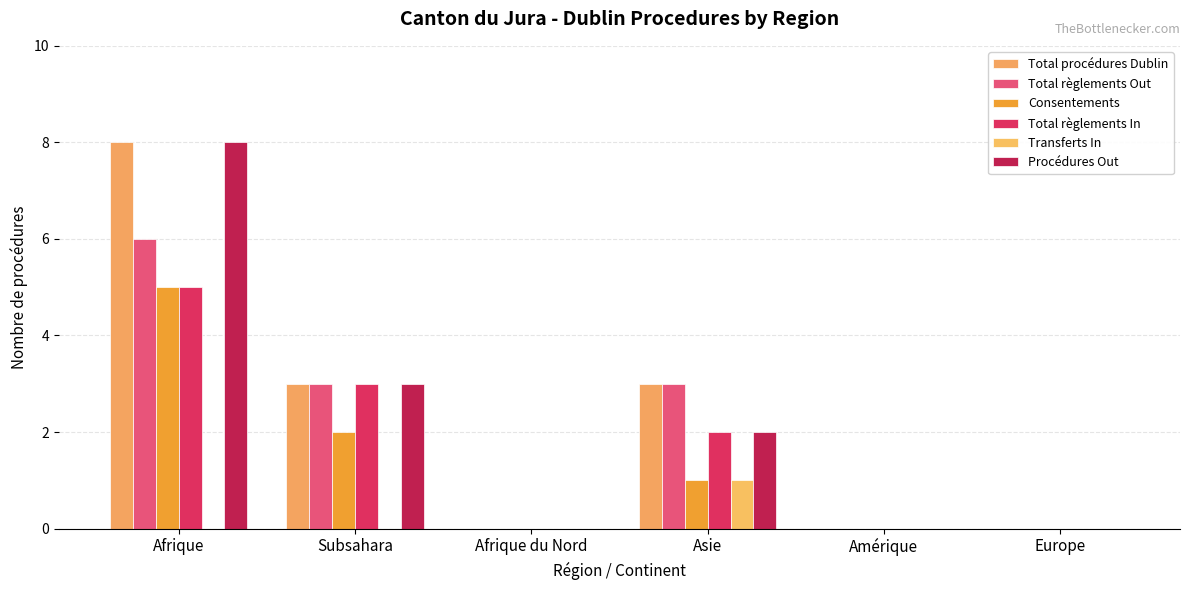

Where does the Procédures Out series first go above 2?

Afrique